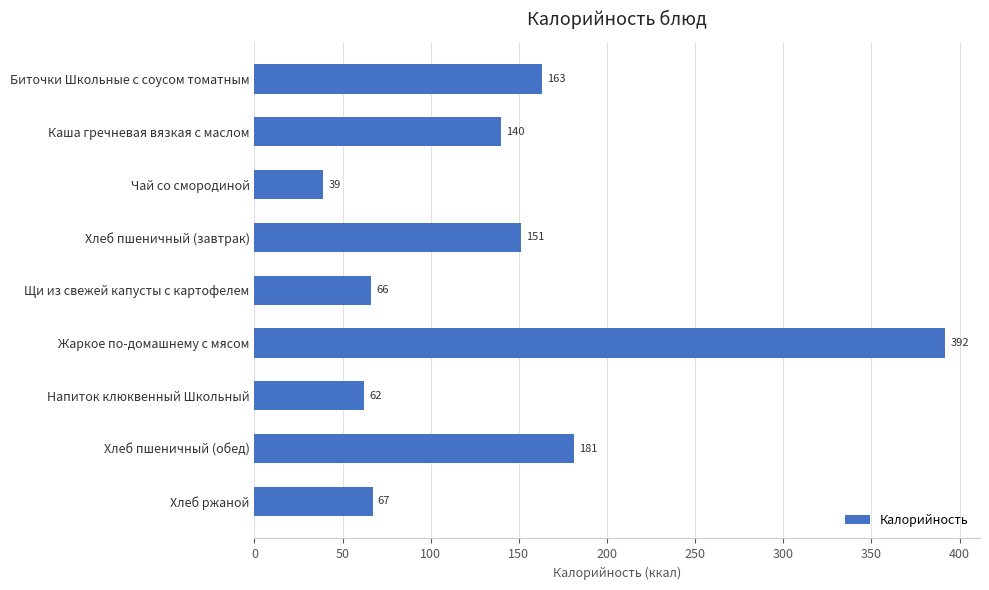

What is the maximum value shown in the chart?

392